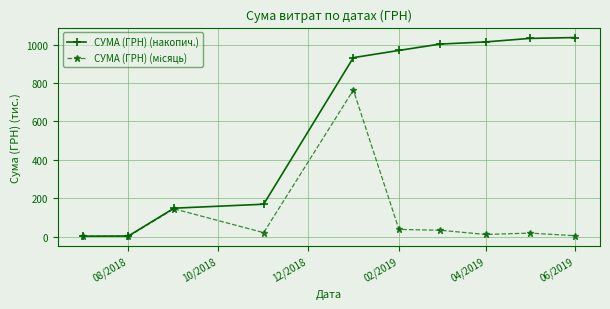

What is the lowest value of the СУМА (ГРН) (накопич.) series?

2.1